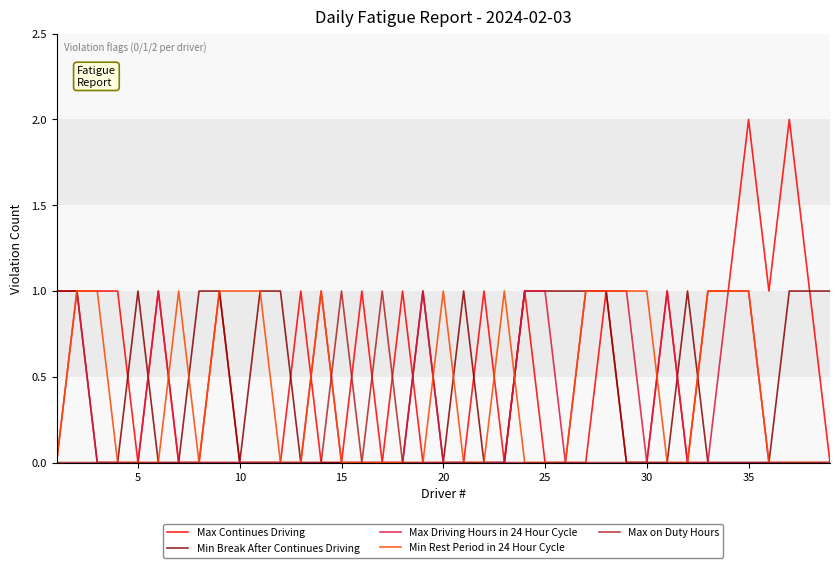

Which series has the largest range (max minus min)?

Max Continues Driving